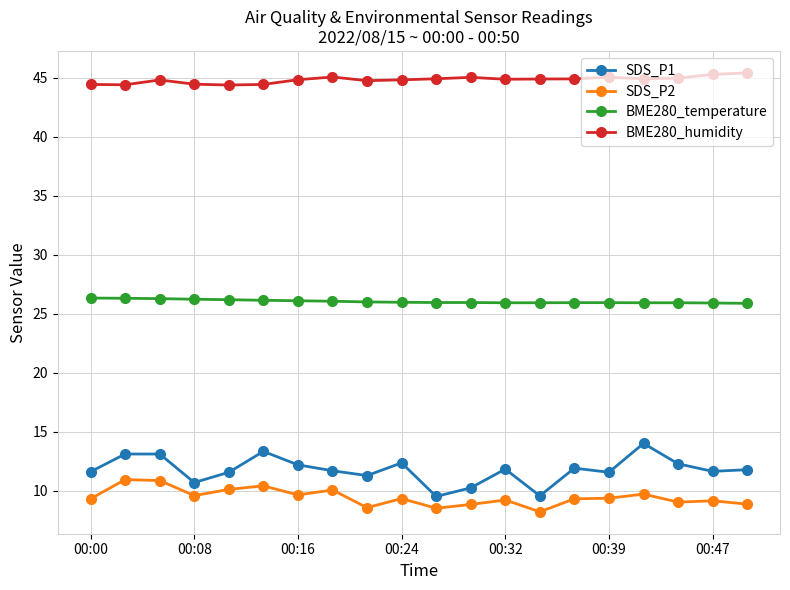

True or false: BME280_humidity and SDS_P2 cross at least once.

False